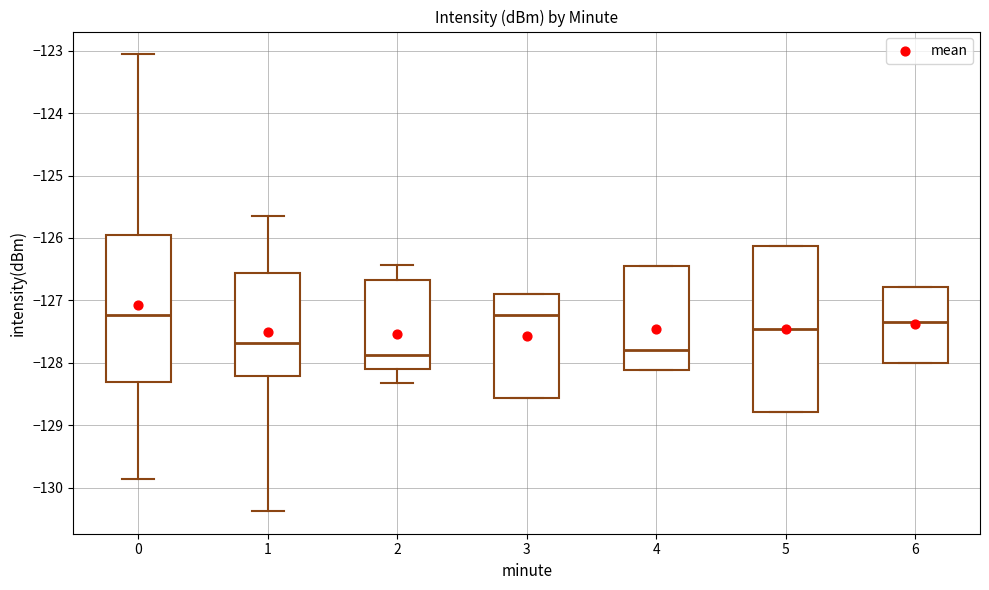

Where is the upper edge of the box at x = 3 on the y-axis? The values are not printed on the chart, so give them approximately, as read against the axis.

-126.9